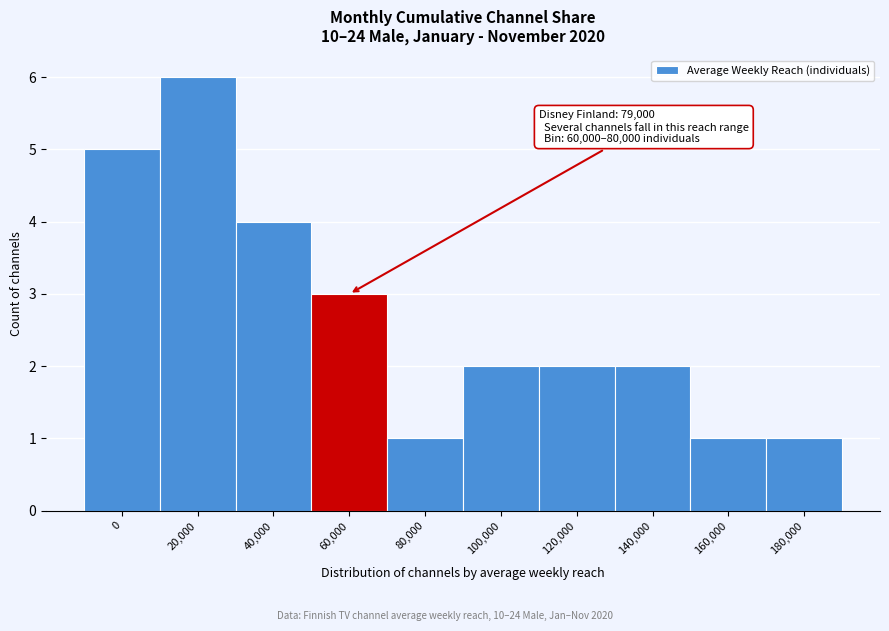

Reading left to right, what are all the values shown in this chart?

5	6	4	3	1	2	2	2	1	1